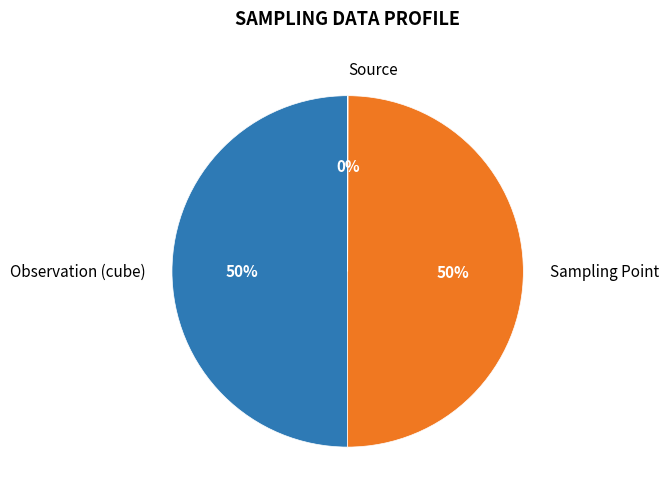

To the nearest percent, what is the average slice percentage?

33%